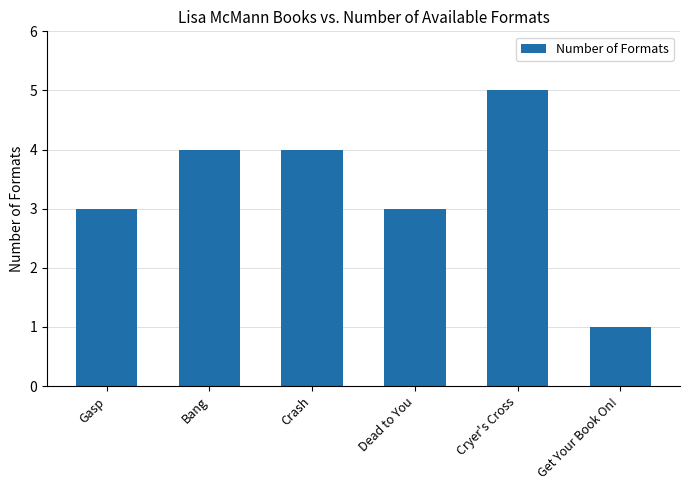

Which category has the highest value across all series?

Cryer's Cross